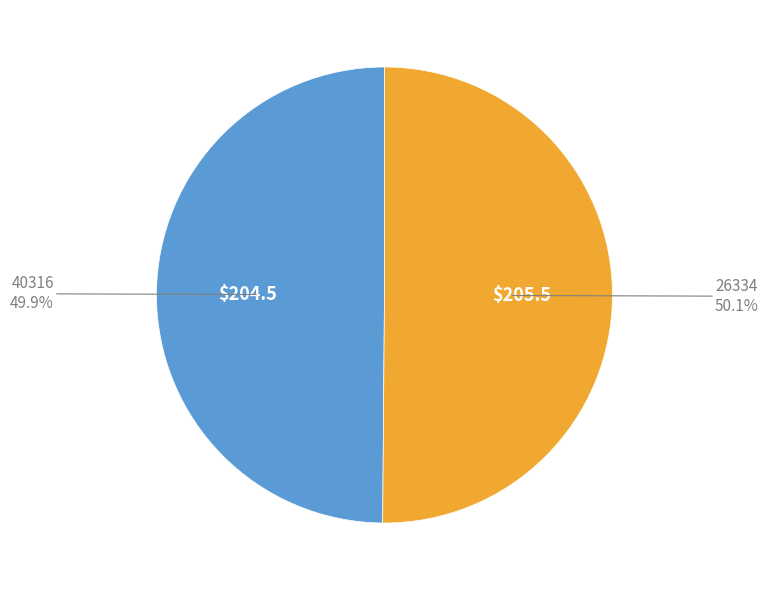

How many segments does this pie chart have?

2